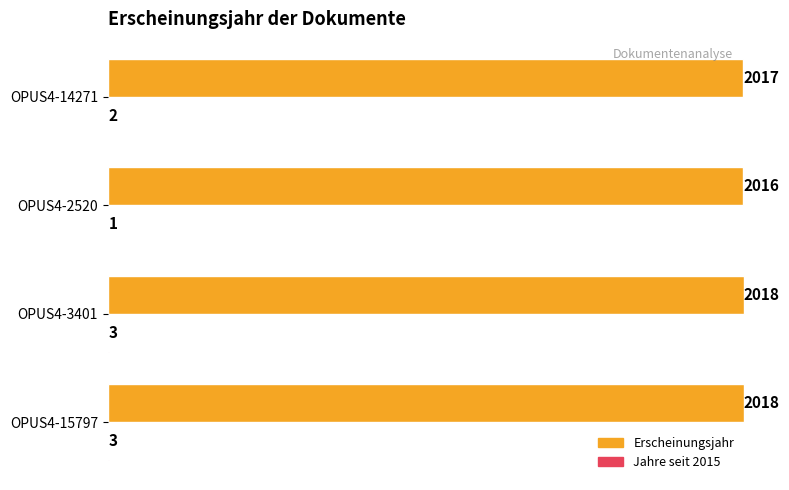

What is the sum of the Erscheinungsjahr values at OPUS4-14271 and OPUS4-3401?

4035